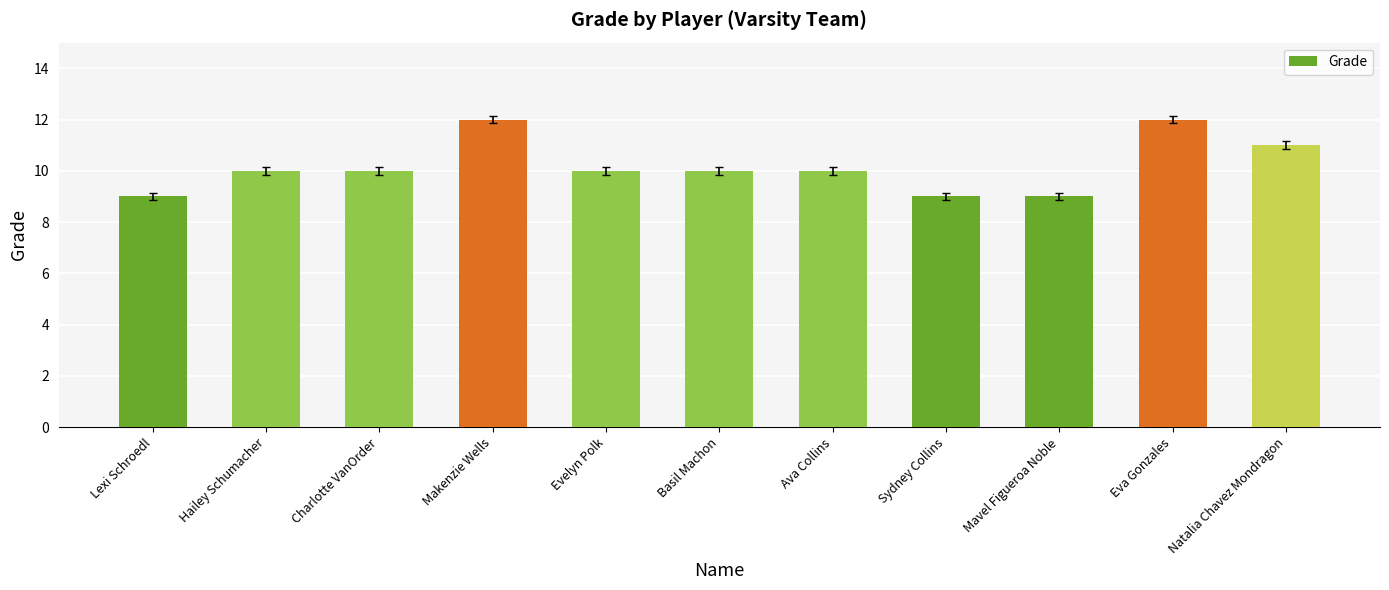

The chart shows a value of 4 at Lexi Schroedl. True or false?

False